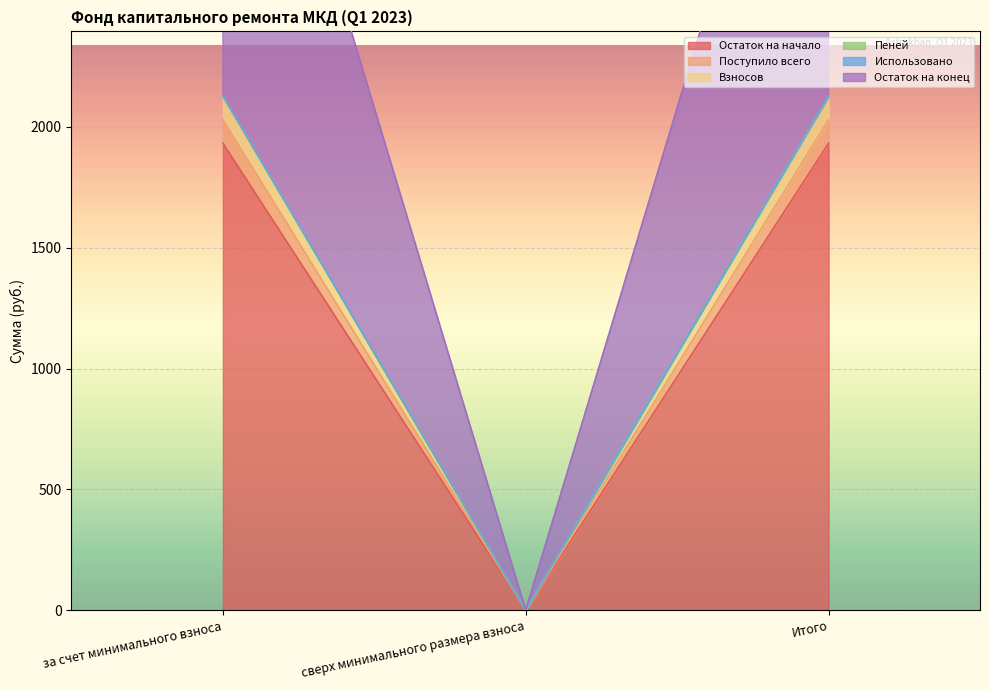

The Пеней series shows 2742.4 at за счет минимального взноса. True or false?

False